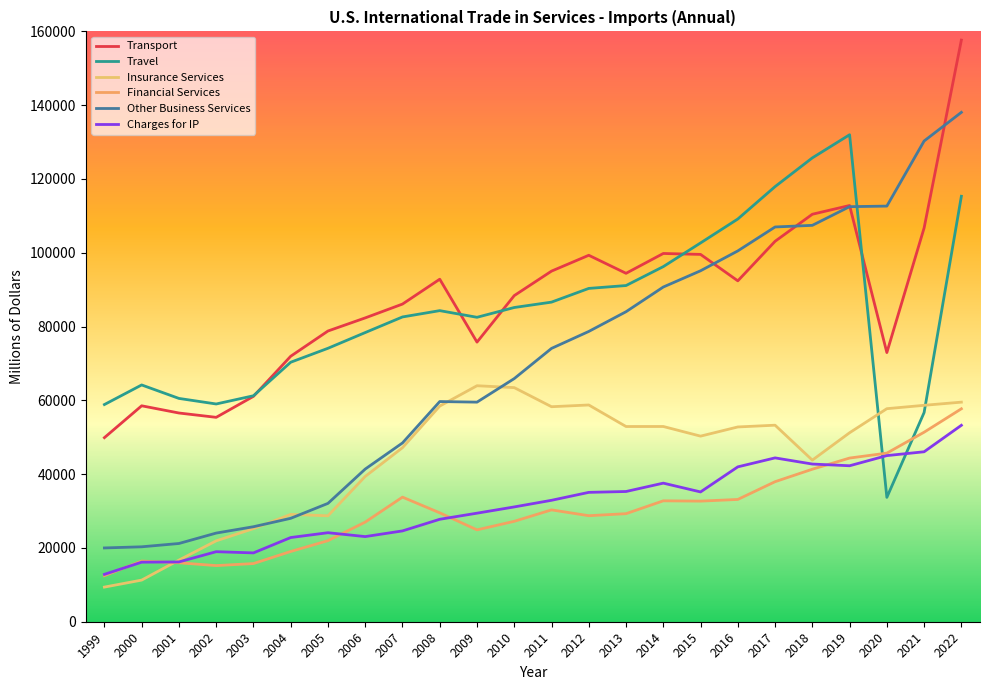

Is this an area chart (filled region under the line)?

No